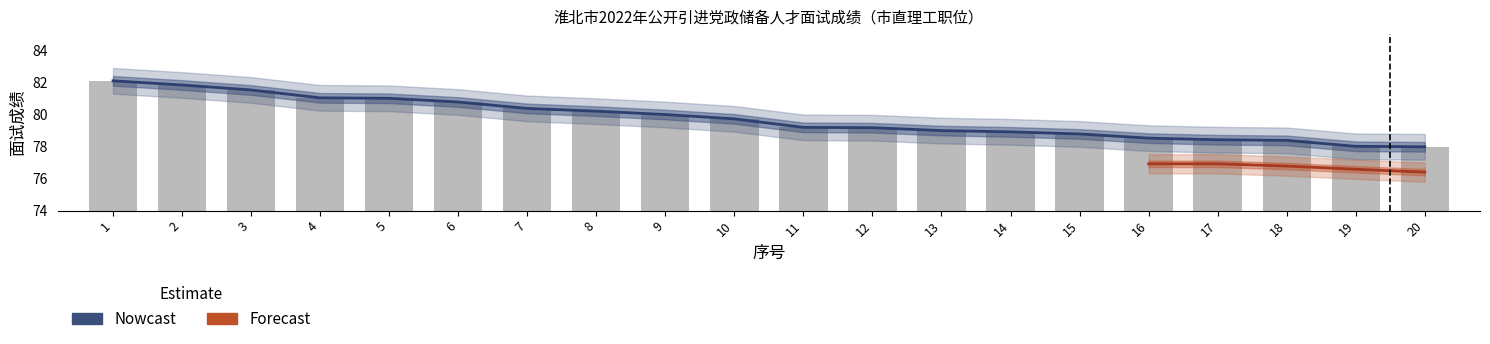

Does the chart contain stacked bars?

No